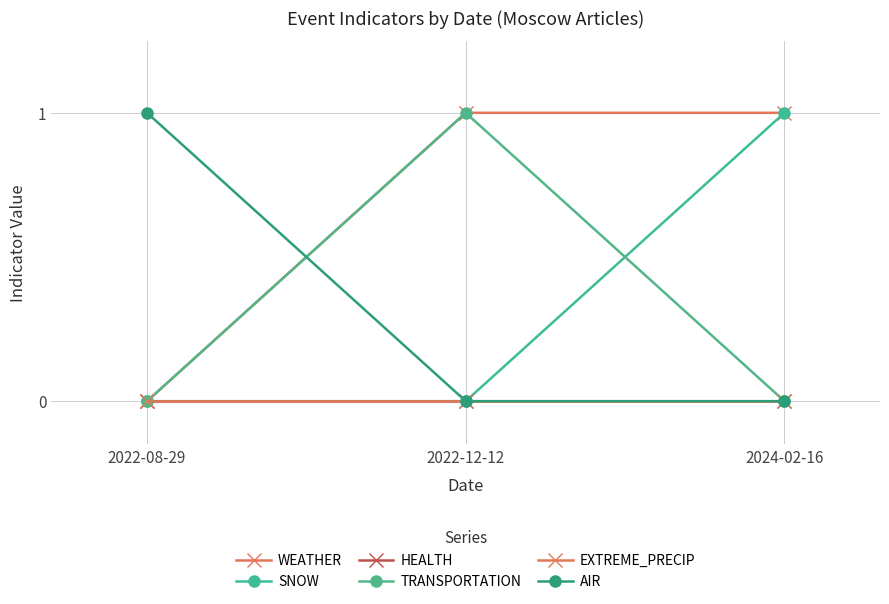

The value of TRANSPORTATION at 2022-08-29 is 0. True or false?

True